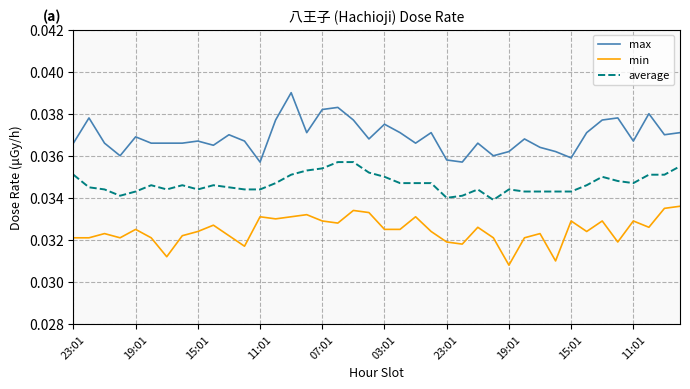

True or false: max and min intersect in this chart.

False